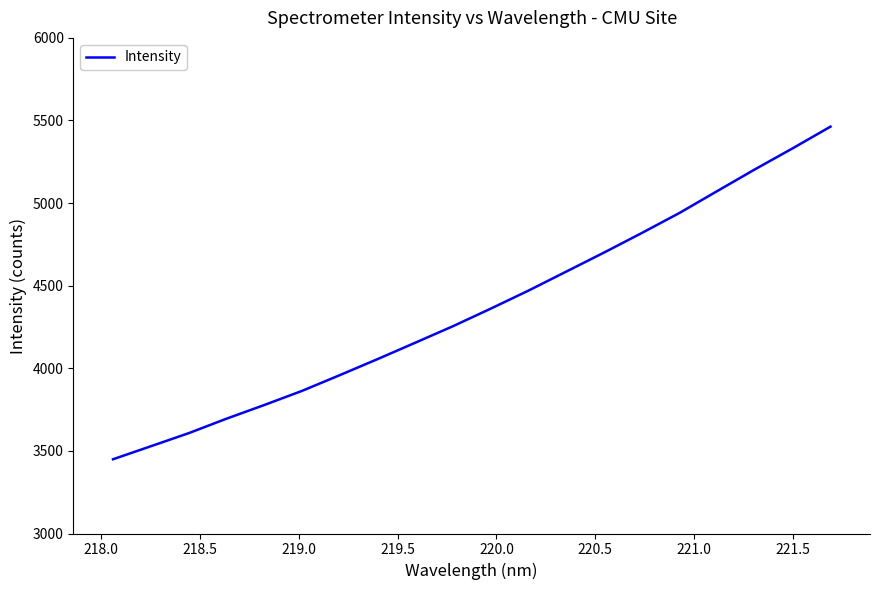

What is the difference between the maximum and minimum values?

2013.4